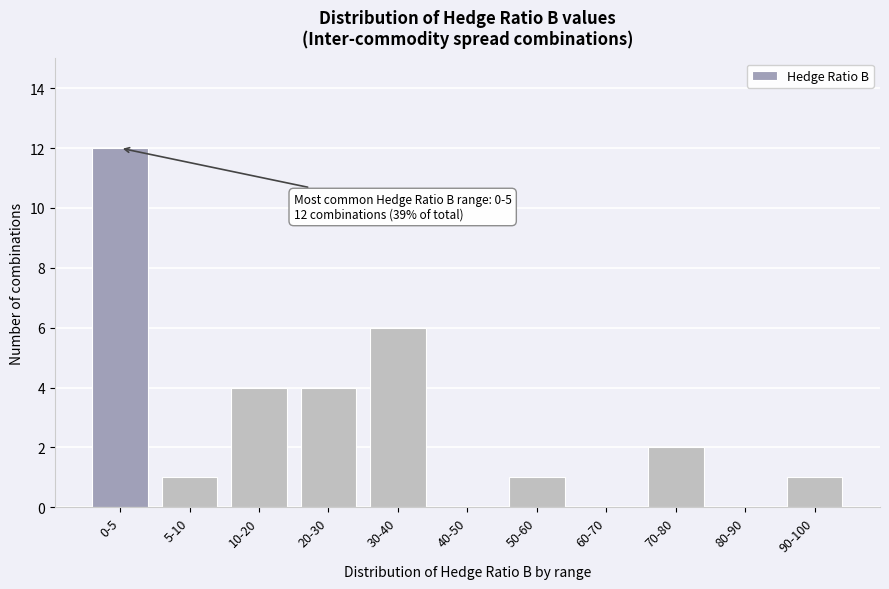

Reading left to right, what are all the values shown in this chart?

0-5=12	5-10=1	10-20=4	20-30=4	30-40=6	40-50=0	50-60=1	60-70=0	70-80=2	80-90=0	90-100=1